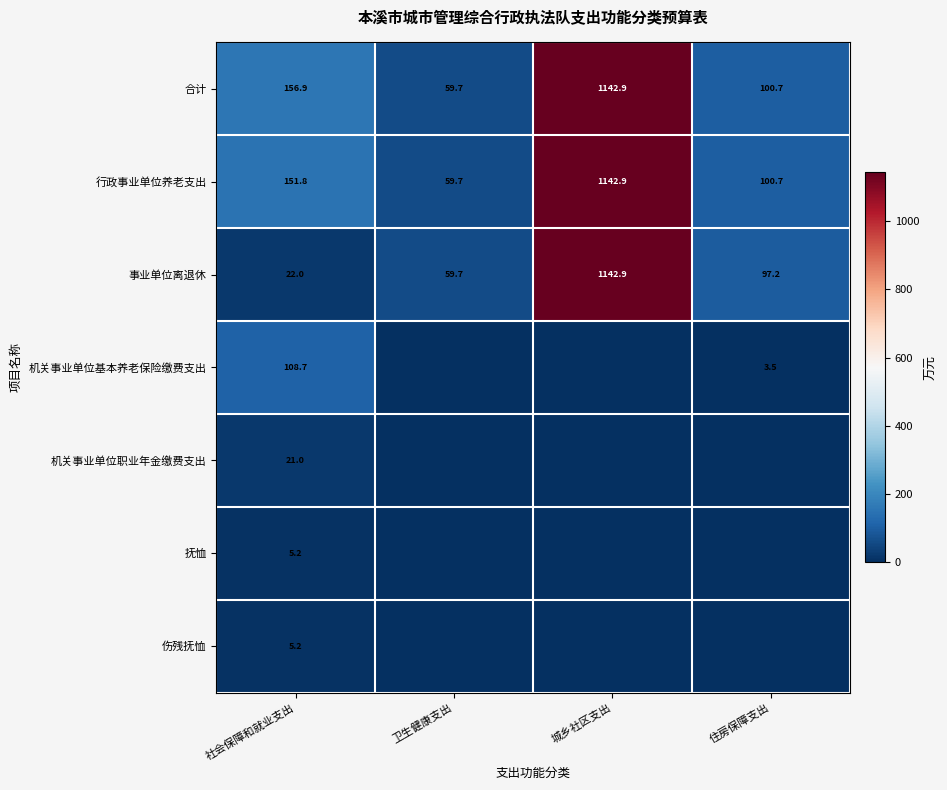

Between 住房保障支出 and 社会保障和就业支出, which is larger?

社会保障和就业支出